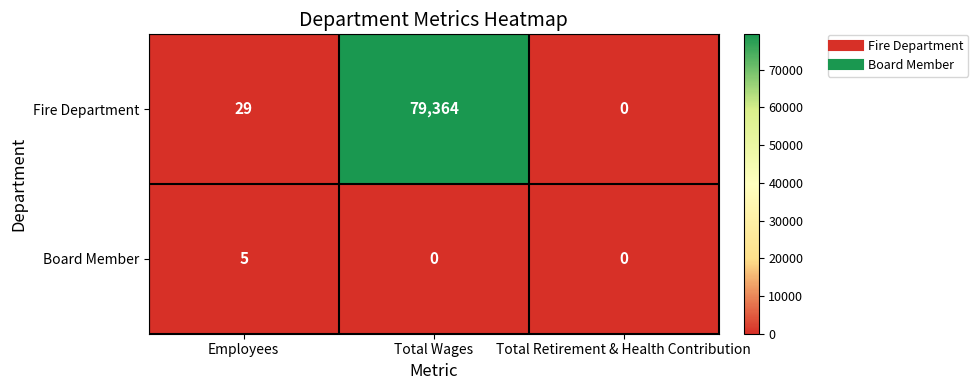

Which series has the largest total across all categories?

Fire Department